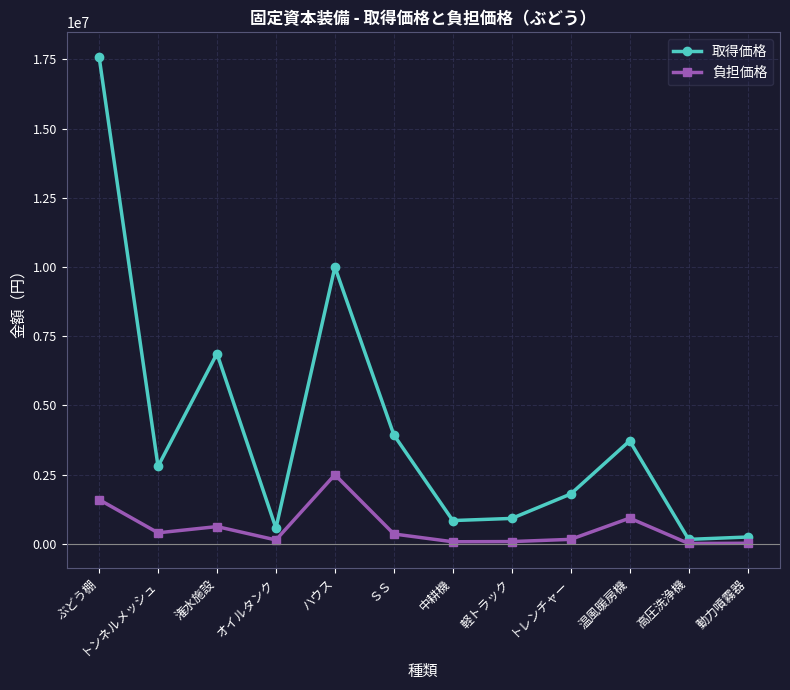

How many values in the 取得価格 series are below 2800000?

6